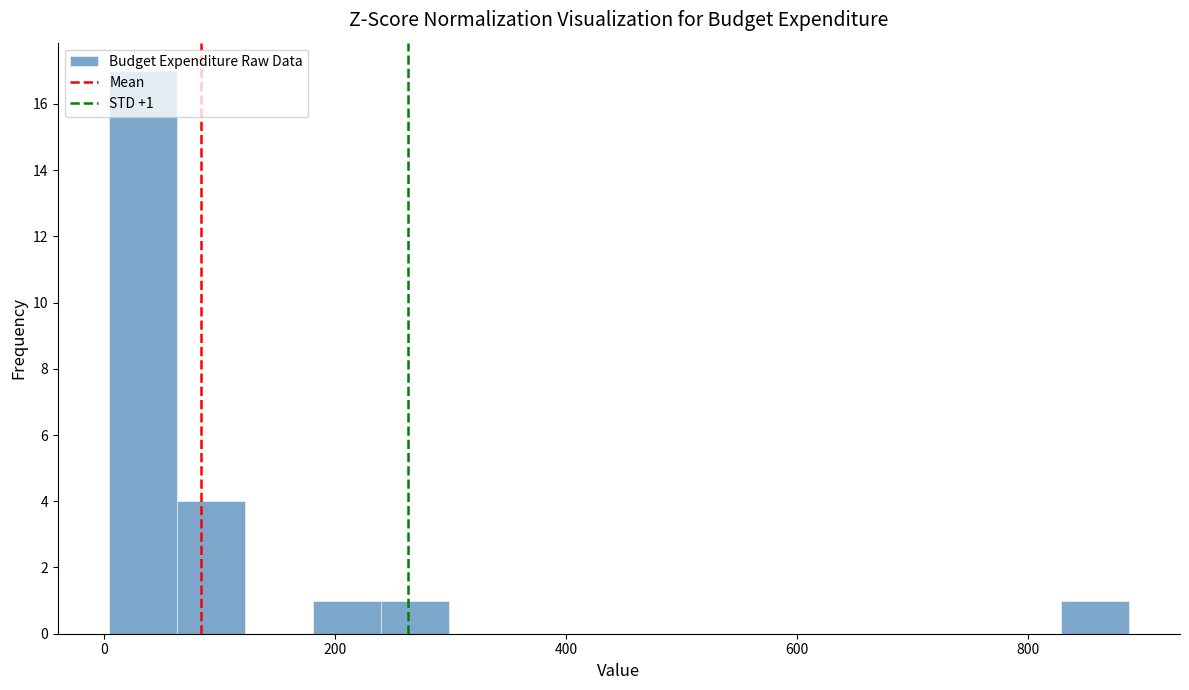

Read against the x-axis, roughly where is the centre of the tallest bar?

40